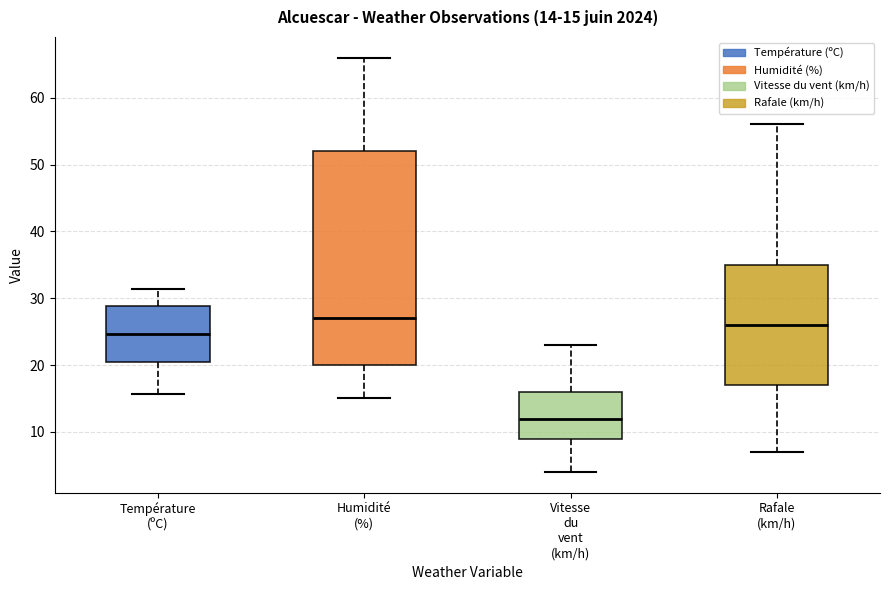

Which box has the lowest median line?

Vitesse du vent (km/h)